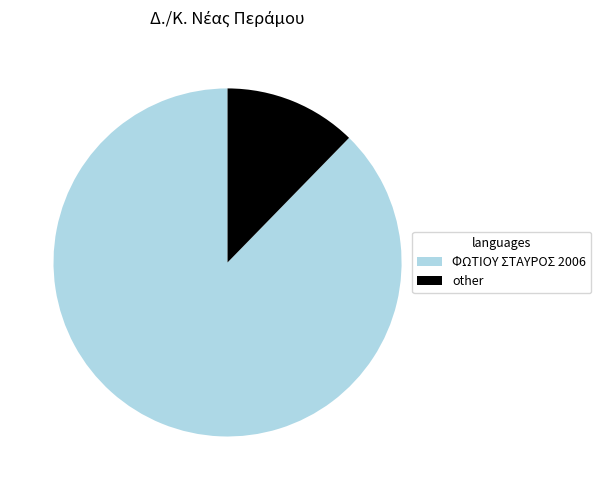

Which category has the biggest portion of the pie?

ΦΩΤΙΟΥ ΣΤΑΥΡΟΣ 2006